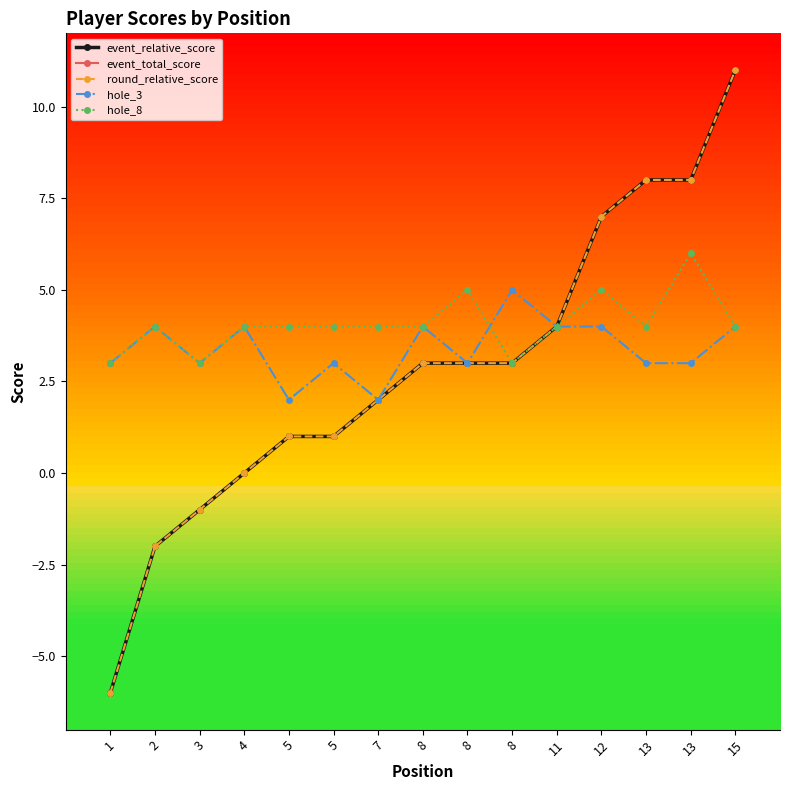

How many values in the hole_8 series exceed 4?

3